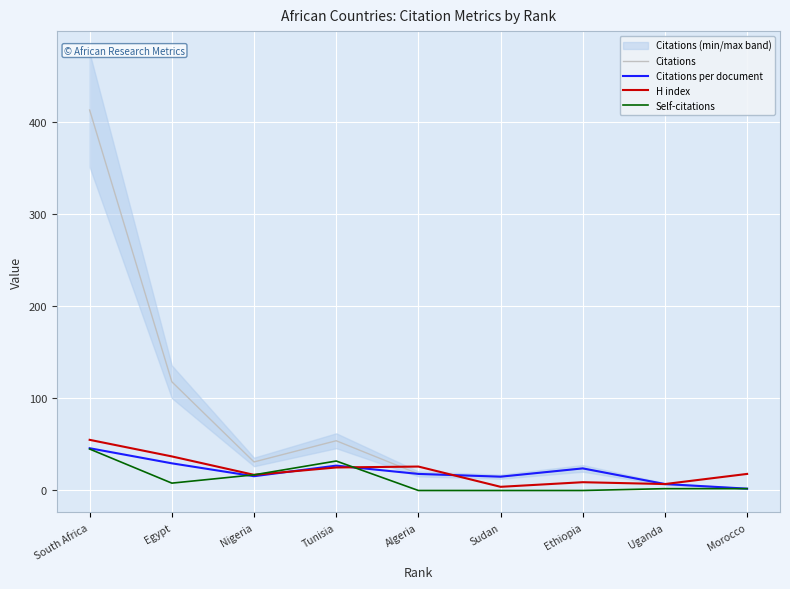

At how many categories does at least one series exceed 173?

1